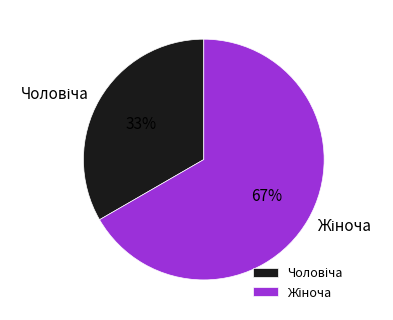

How many slices are in this pie chart?

2